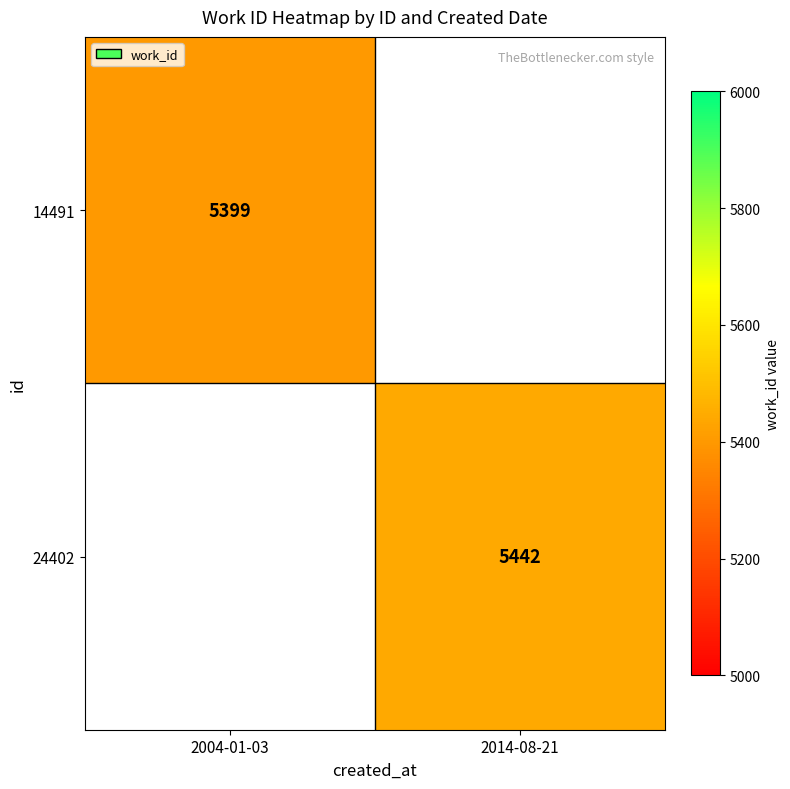

Is it true that 14491 equals 8511 at 2004-01-03?

False